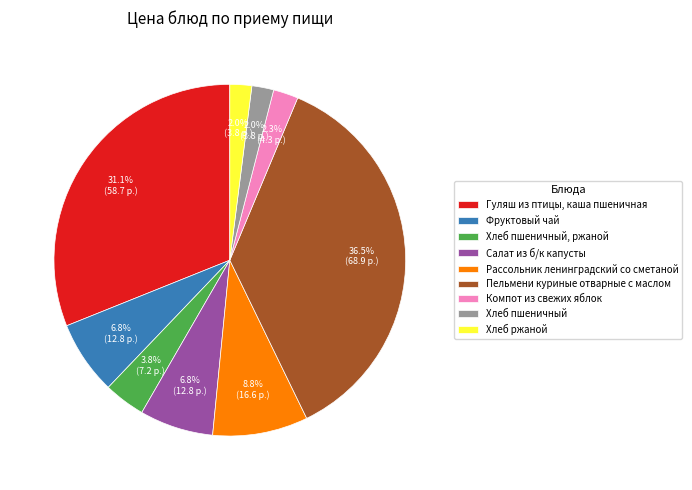

To the nearest percent, what portion does Хлеб пшеничный represent?

2%